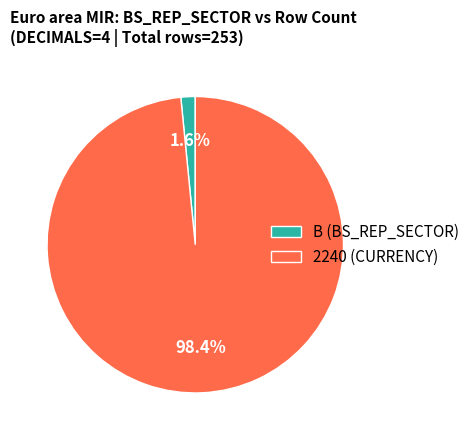

Which category has the biggest portion of the pie?

2240